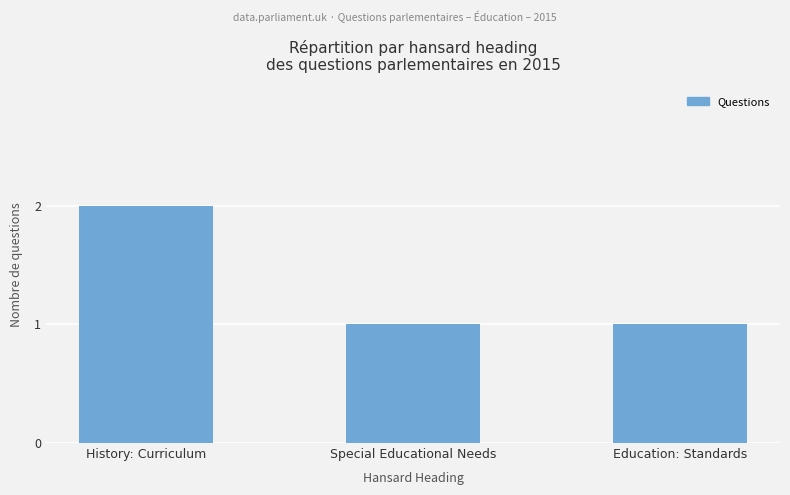

What is the difference between the maximum and minimum values?

1